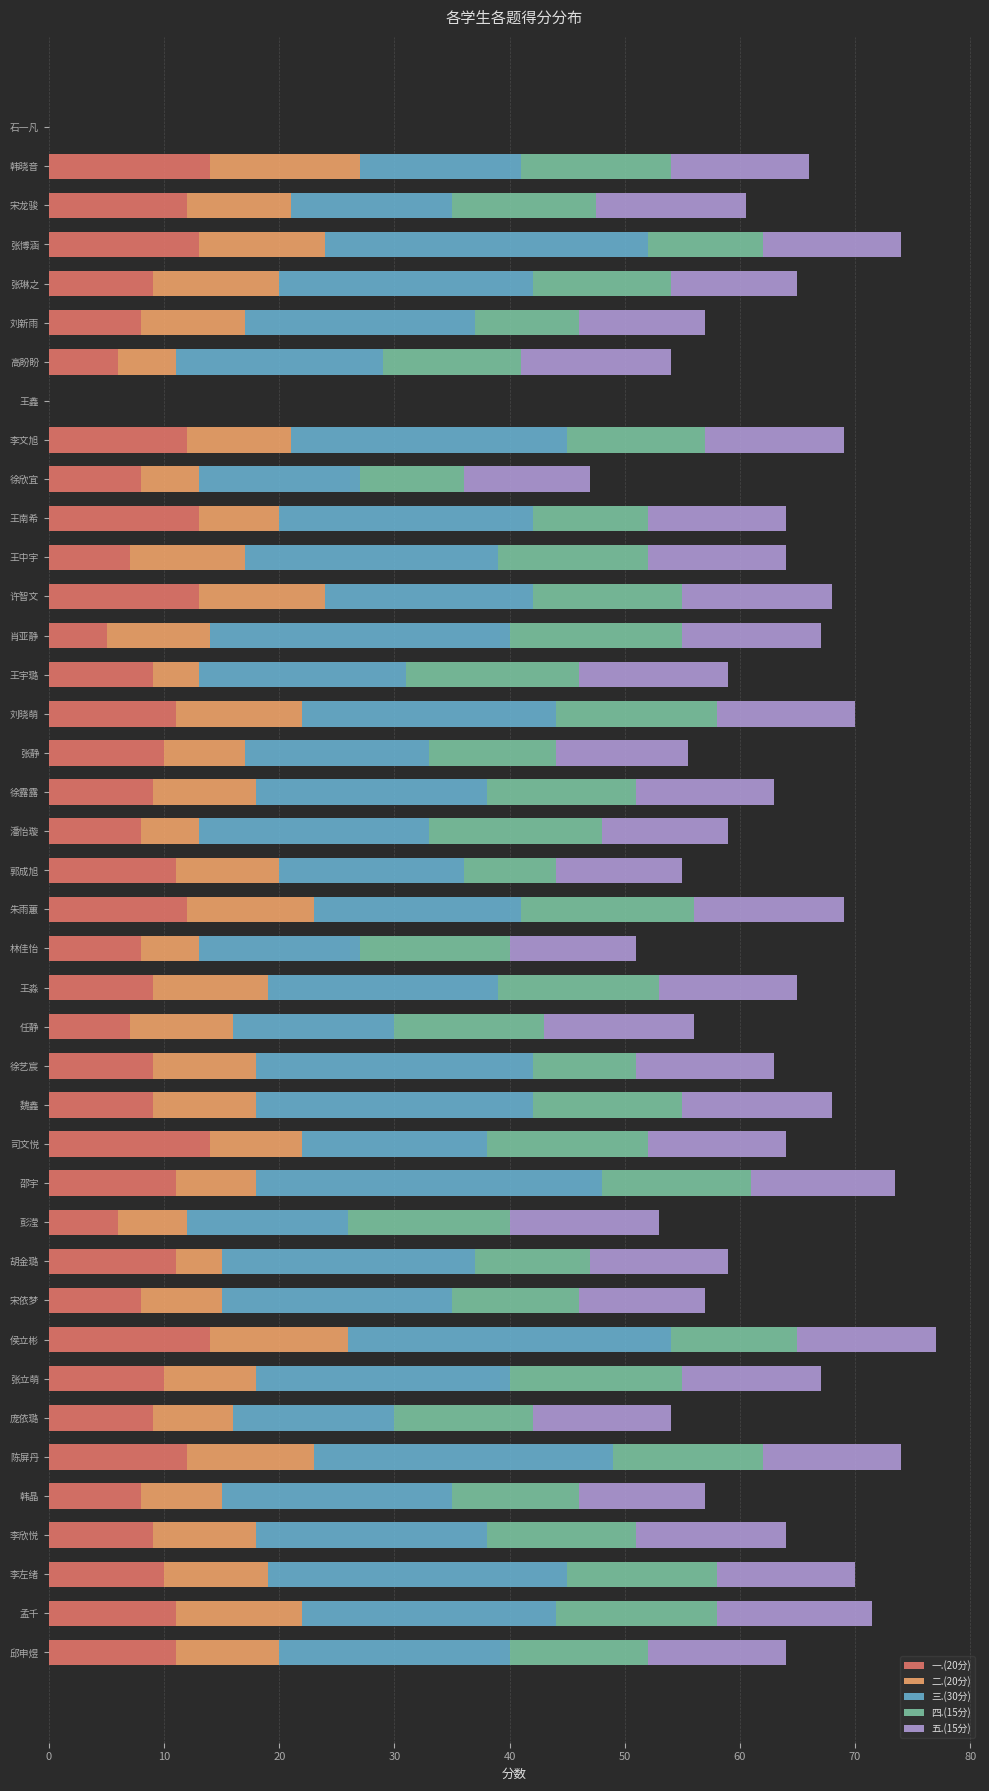

What are all the series names shown in the legend?

一.(20分), 二.(20分), 三.(30分), 四.(15分), 五.(15分)